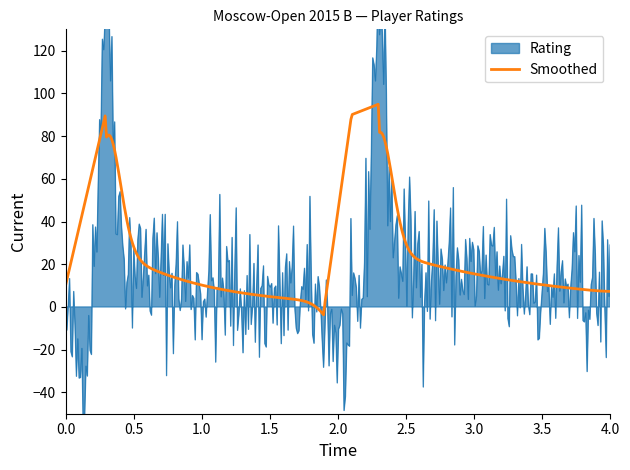

True or false: Rating and Smoothed intersect in this chart.

False